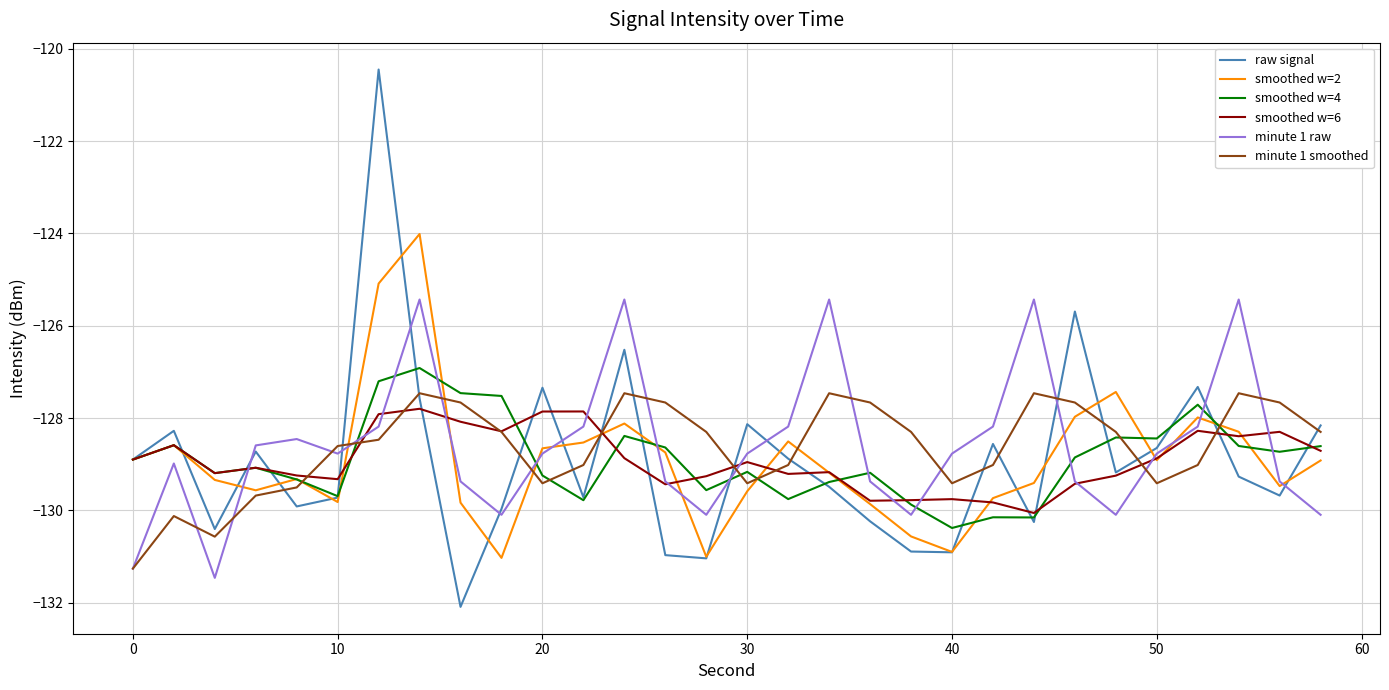

How many lines are shown in the chart?

6